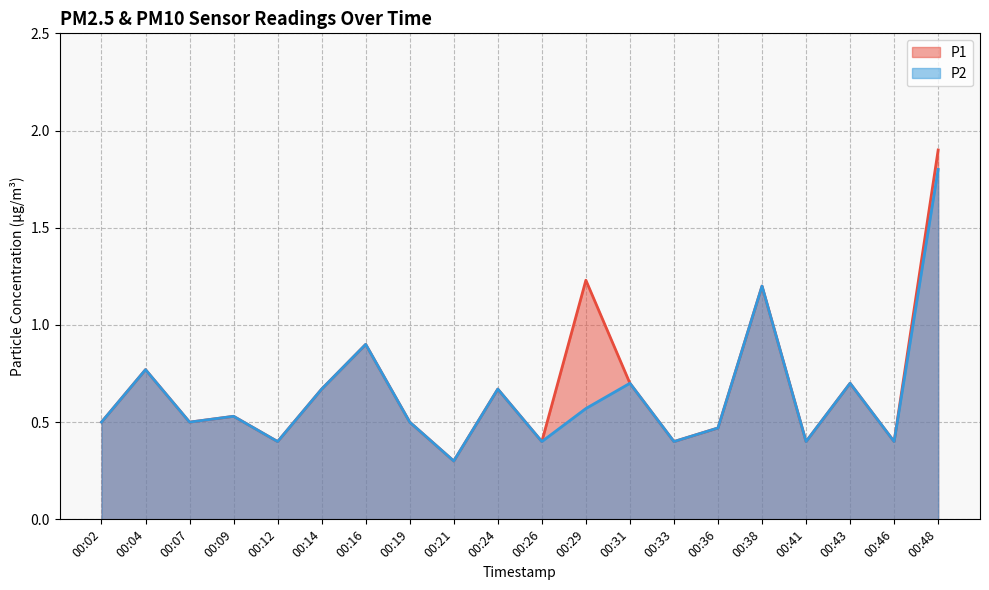

What is the sum of all P2 values?

12.8